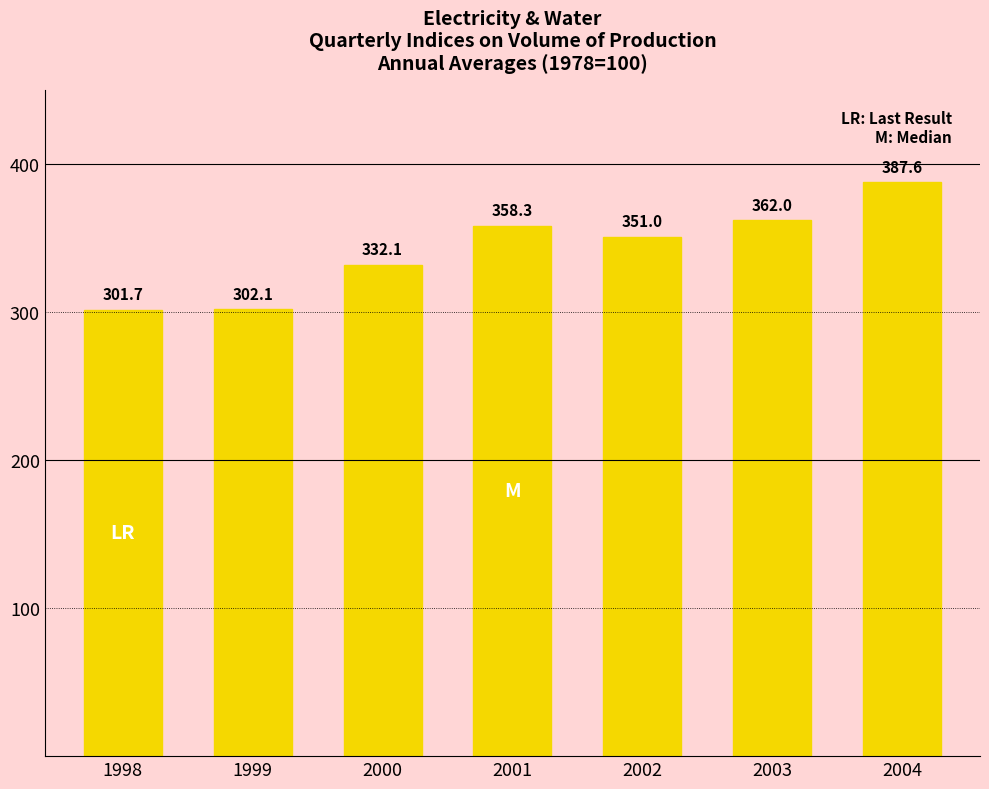

Reading right to left, extract all data points from this chart.

2004=387.6	2003=362.0	2002=351.0	2001=358.3	2000=332.1	1999=302.1	1998=301.7